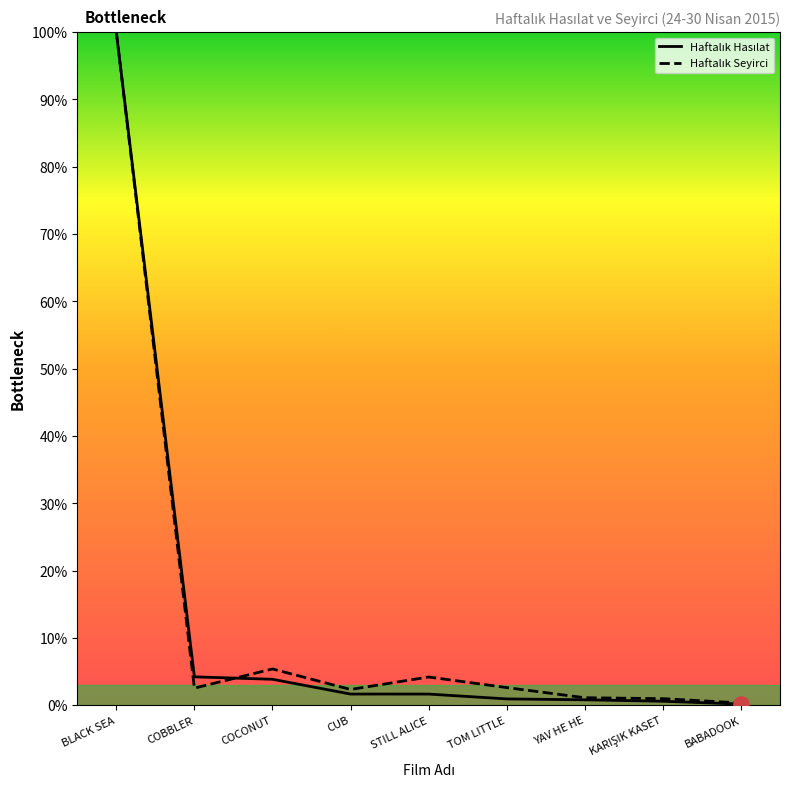

At which category is the sum across all series the highest?

BLACK SEA